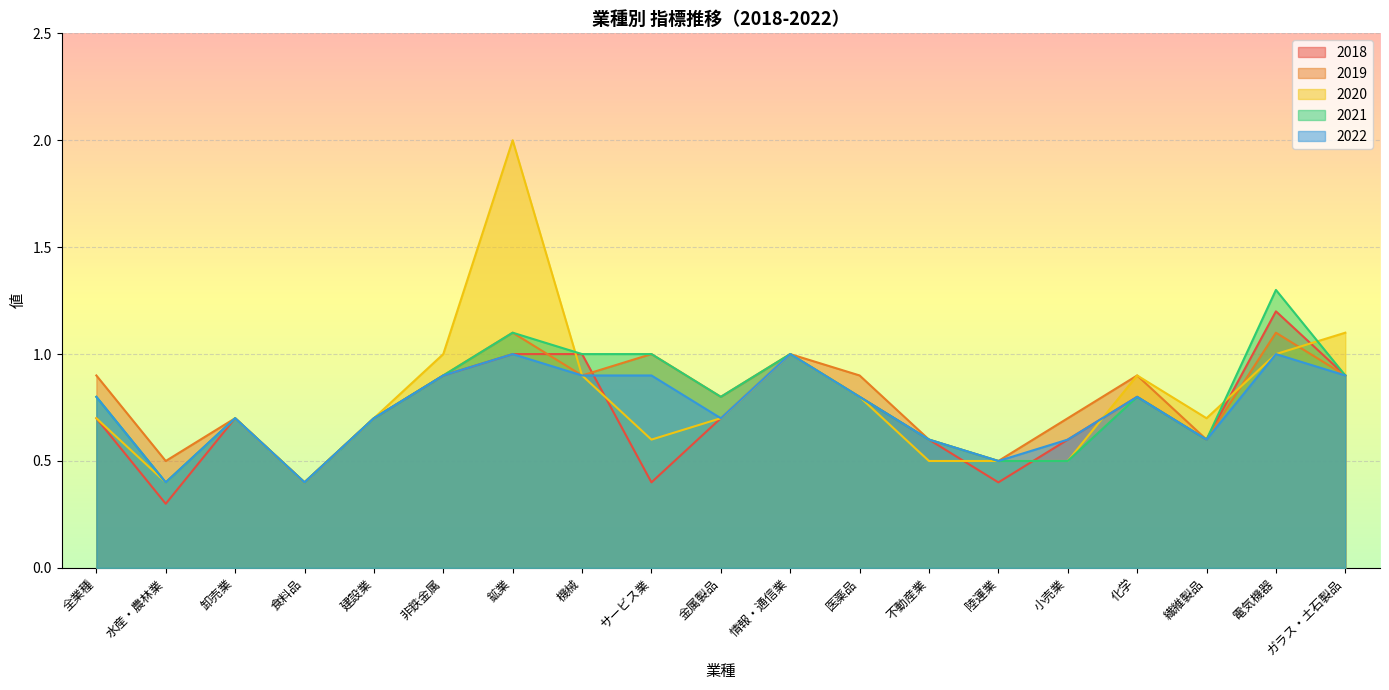

Which series has the largest range (max minus min)?

2020